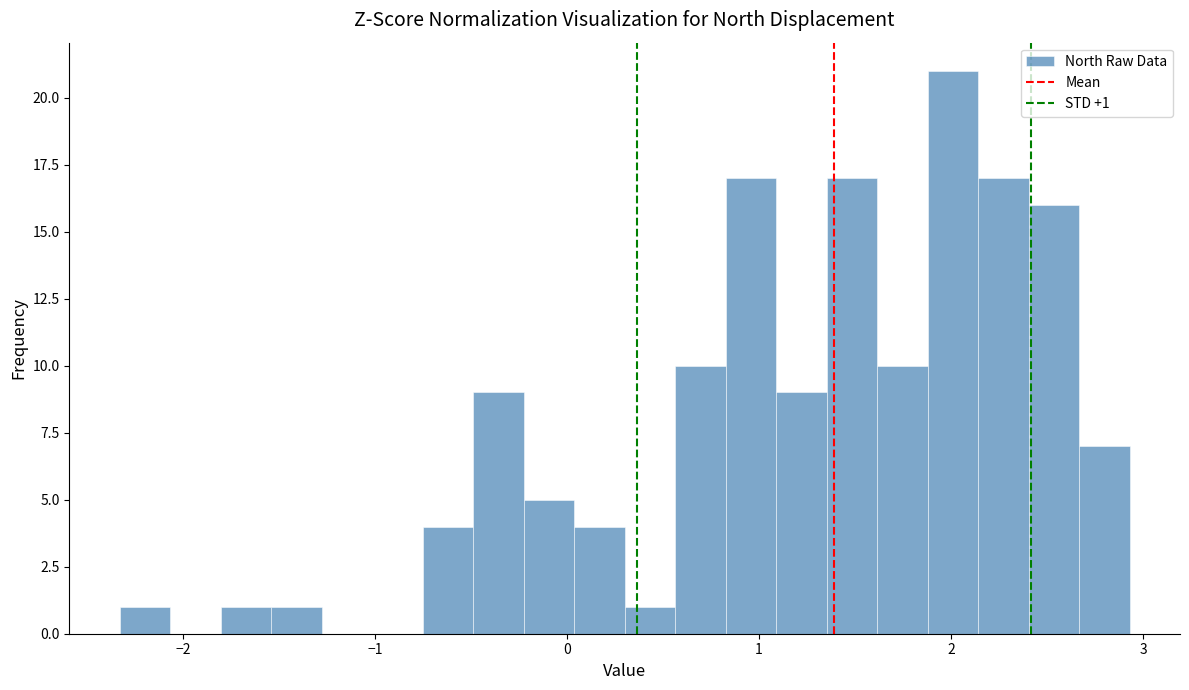

Read against the x-axis, roughly where is the centre of the tallest bar?

2.0